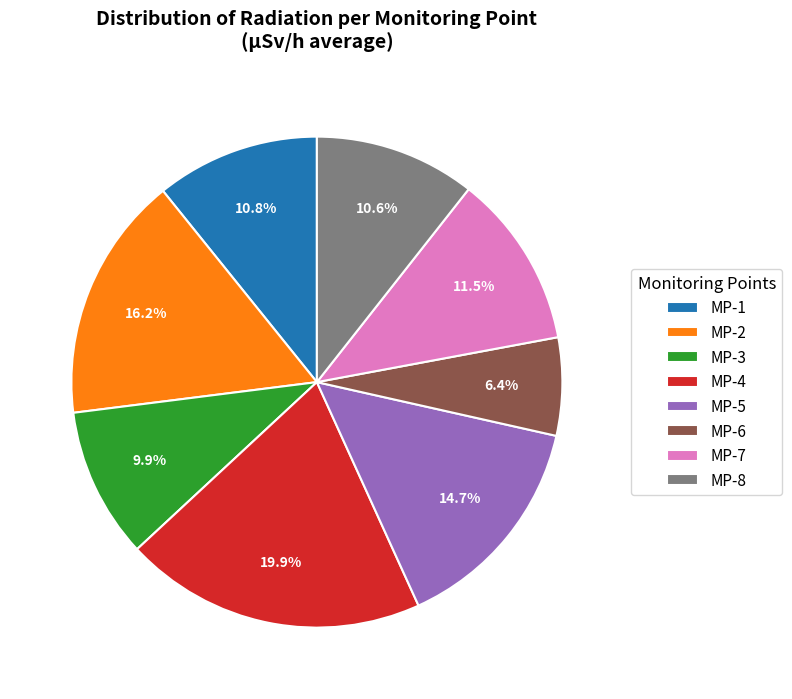

How many slices are in this pie chart?

8